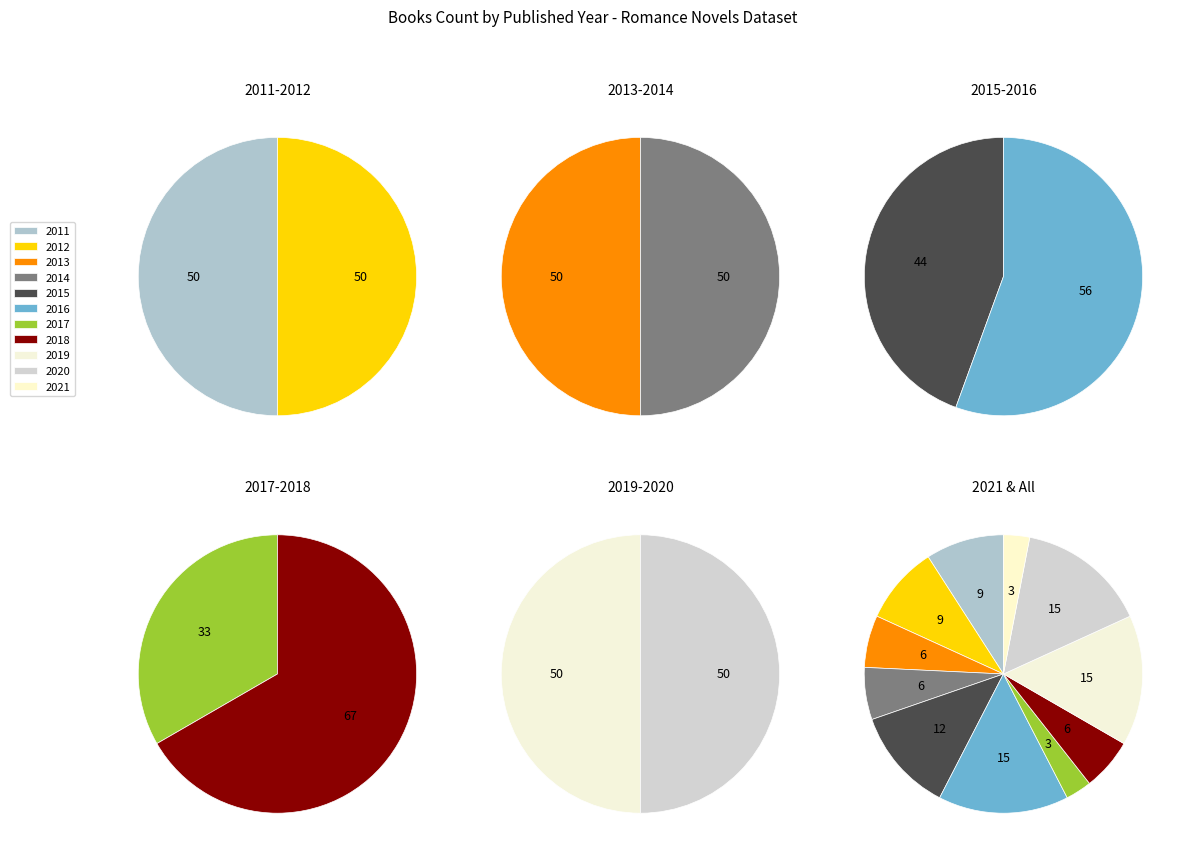

Is there a majority slice in this chart?

No